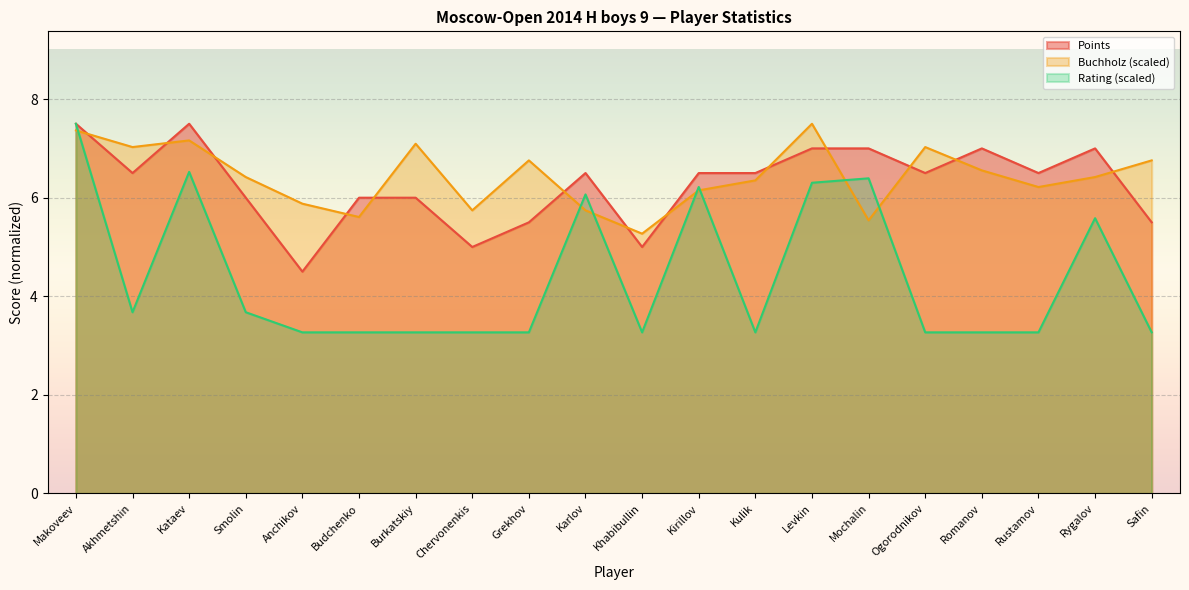

At how many categories does at least one series exceed 4?

20